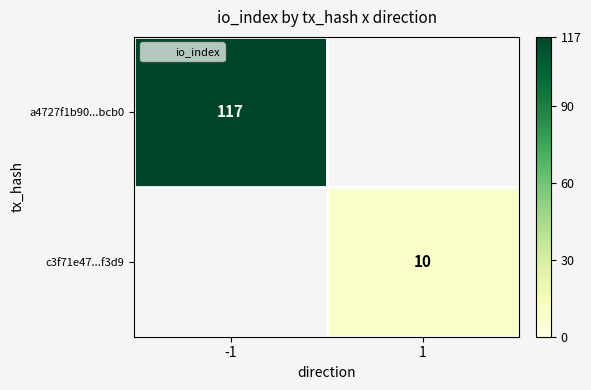

At how many categories does at least one series exceed 17?

1